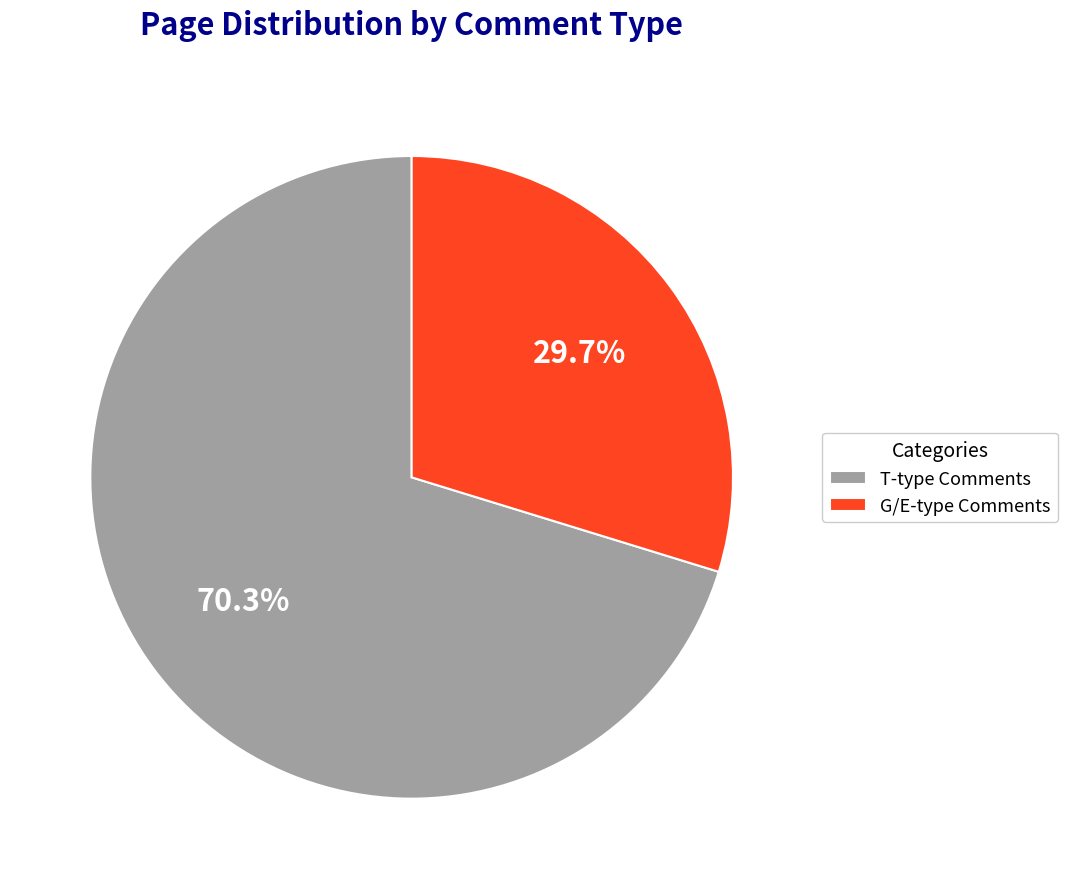

To the nearest percent, what is the average slice percentage?

50%